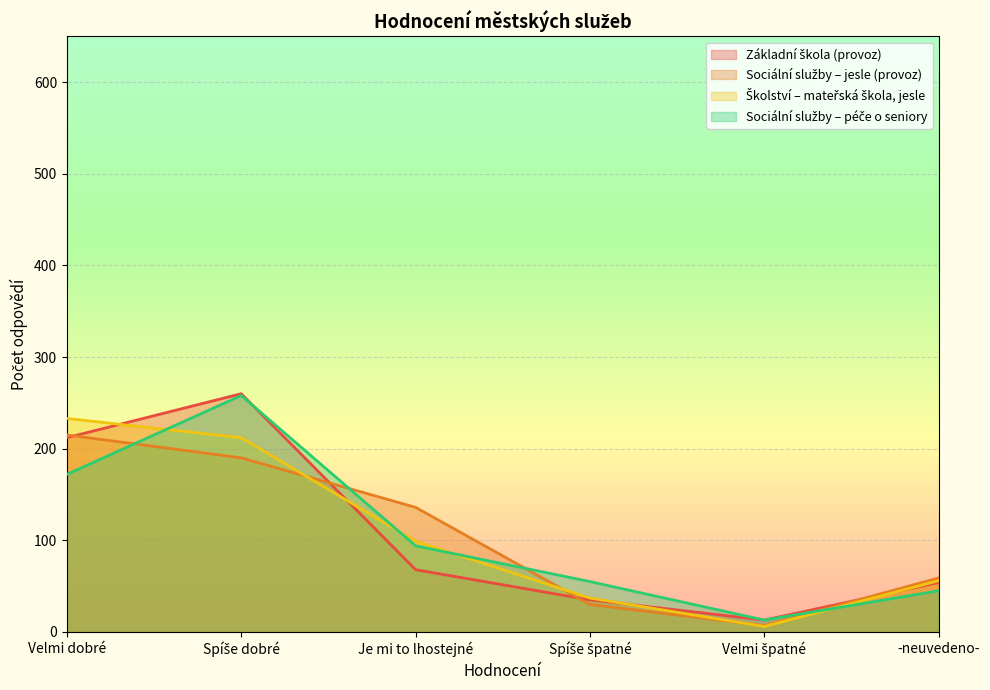

At how many categories does at least one series exceed 171?

2